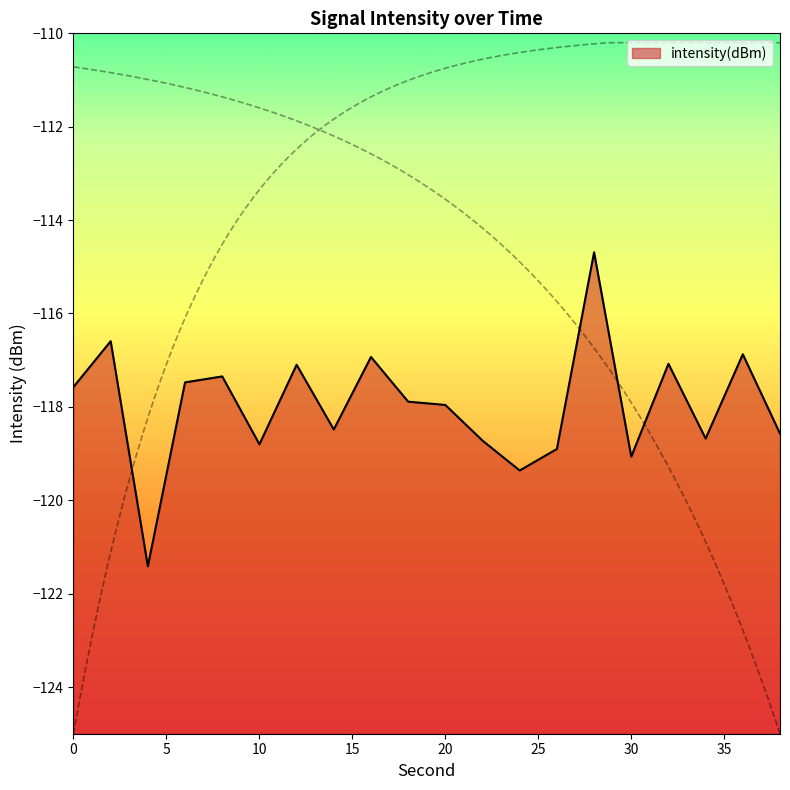

What is the change in value from 6 to 30?

-1.6